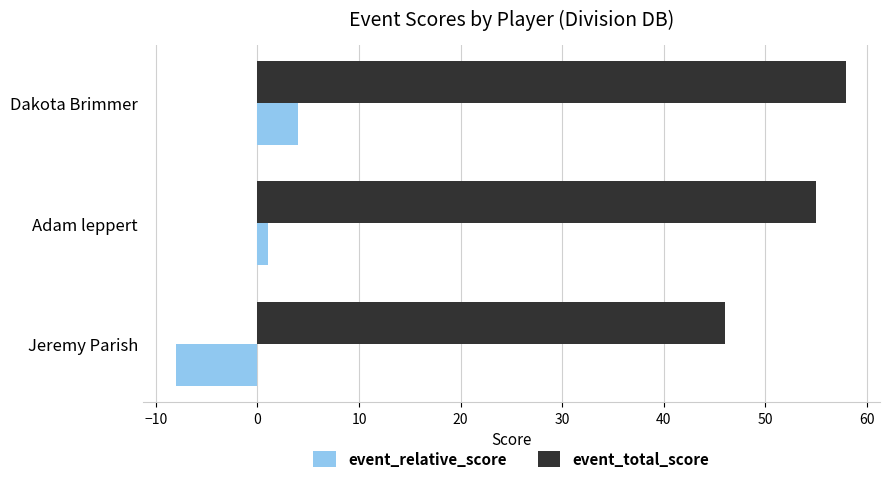

What is the difference between the event_relative_score values at Dakota Brimmer and Jeremy Parish?

12